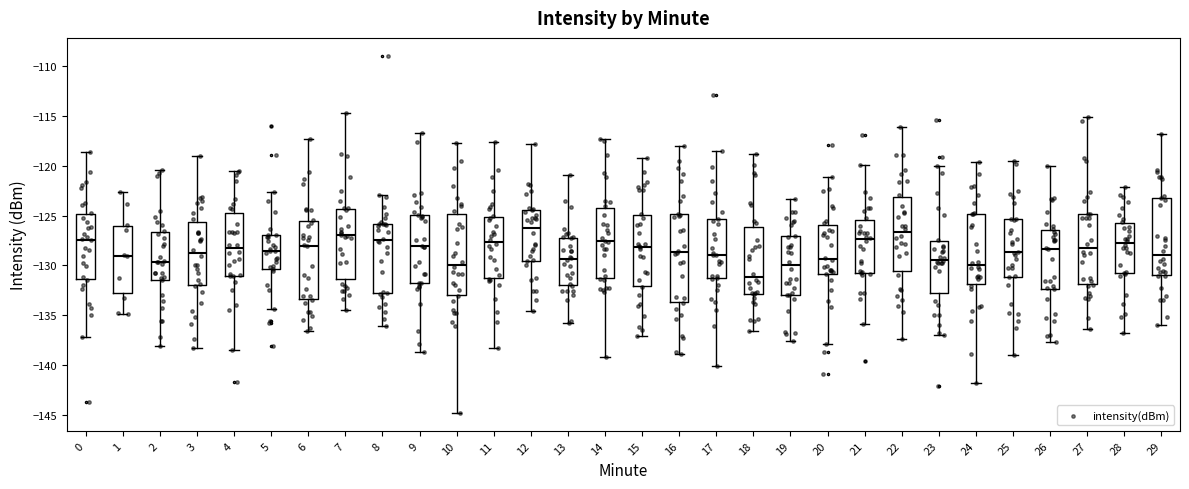

Reading left to right, read every box against the y-axis: the position of its median line, the range the box covers, and the ends of its whiskers. The values are not printed on the chart, so give them approximately, as read against the axis.

0: median -127.5, box -131.5 to -125.0, whiskers -137.0 to -118.5
1: median -129.0, box -133.0 to -126.0, whiskers -135.0 to -122.5
2: median -129.5, box -131.5 to -126.5, whiskers -138.0 to -120.5
3: median -129.0, box -132.0 to -125.5, whiskers -138.5 to -119.0
4: median -128.5, box -131.0 to -124.5, whiskers -138.5 to -120.5
5: median -128.5, box -130.5 to -127.0, whiskers -134.5 to -122.5
6: median -128.0, box -133.5 to -125.5, whiskers -136.5 to -117.5
7: median -127.0, box -131.5 to -124.5, whiskers -134.5 to -114.5
8: median -127.5, box -133.0 to -126.0, whiskers -136.0 to -123.0
9: median -128.0, box -132.0 to -125.0, whiskers -138.5 to -116.5
10: median -130.0, box -133.0 to -125.0, whiskers -145.0 to -117.5
11: median -127.5, box -131.5 to -125.0, whiskers -138.5 to -117.5
12: median -126.0, box -129.5 to -124.5, whiskers -134.5 to -118.0
13: median -129.5, box -132.0 to -127.0, whiskers -136.0 to -121.0
14: median -127.5, box -131.5 to -124.5, whiskers -139.0 to -117.5
15: median -128.0, box -132.0 to -125.0, whiskers -137.0 to -119.0
16: median -128.5, box -133.5 to -125.0, whiskers -139.0 to -118.0
17: median -129.0, box -131.5 to -125.5, whiskers -140.0 to -118.5
18: median -131.0, box -133.0 to -126.0, whiskers -136.5 to -119.0
19: median -130.0, box -133.0 to -127.0, whiskers -137.5 to -123.5
20: median -129.5, box -131.0 to -126.0, whiskers -138.0 to -121.0
21: median -127.5, box -130.5 to -125.5, whiskers -136.0 to -120.0
22: median -126.5, box -130.5 to -123.0, whiskers -137.5 to -116.0
23: median -129.5, box -133.0 to -127.5, whiskers -137.0 to -120.0
24: median -130.0, box -132.0 to -125.0, whiskers -142.0 to -119.5
25: median -128.5, box -131.0 to -125.5, whiskers -139.0 to -119.5
26: median -128.5, box -132.5 to -126.5, whiskers -137.5 to -120.0
27: median -128.0, box -132.0 to -125.0, whiskers -136.5 to -115.0
28: median -127.5, box -130.5 to -125.5, whiskers -137.0 to -122.0
29: median -129.0, box -131.0 to -123.5, whiskers -136.0 to -117.0